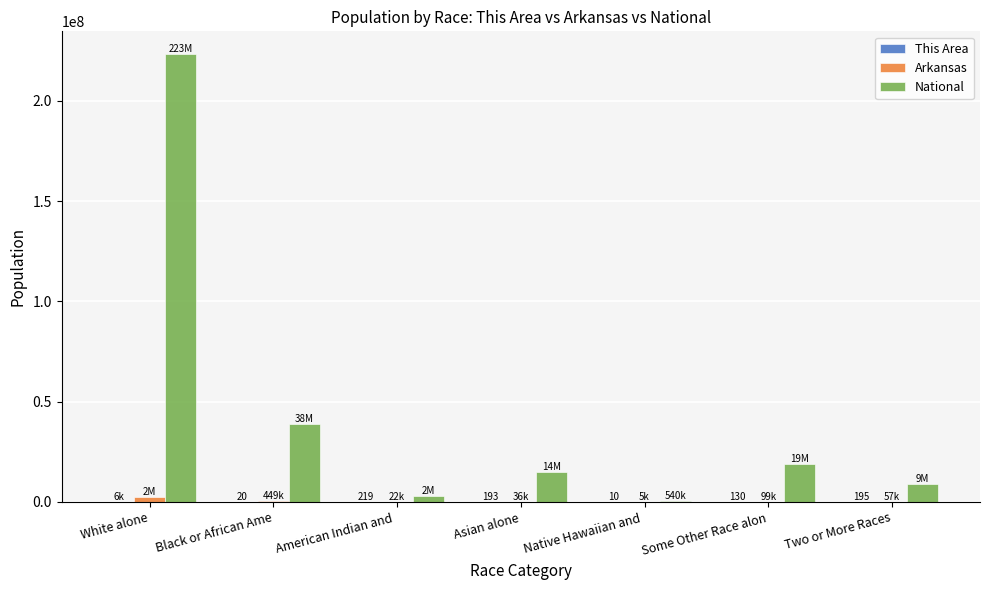

What is the maximum value shown in the chart?

223553265